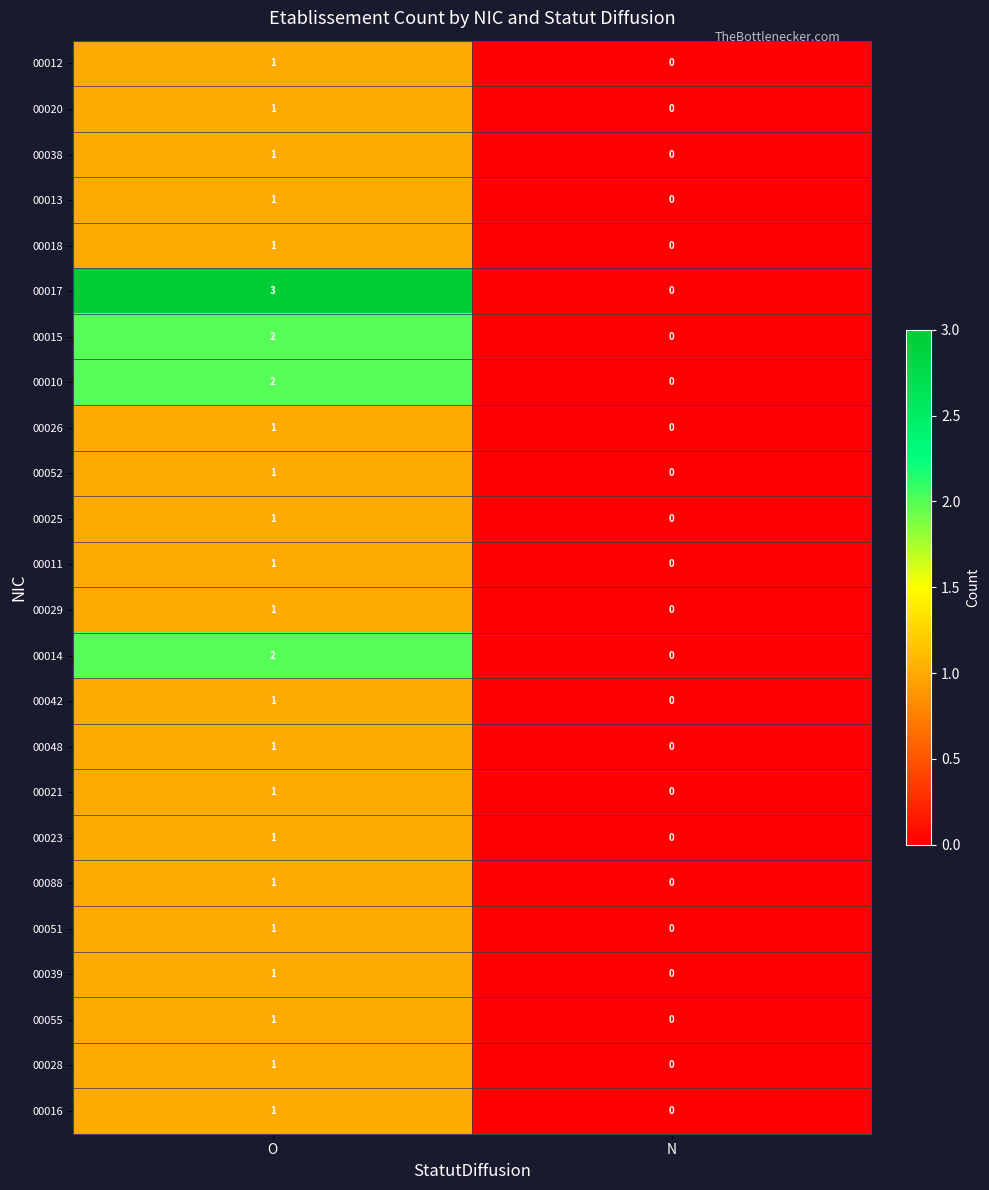

Which category has the highest value across all series?

O